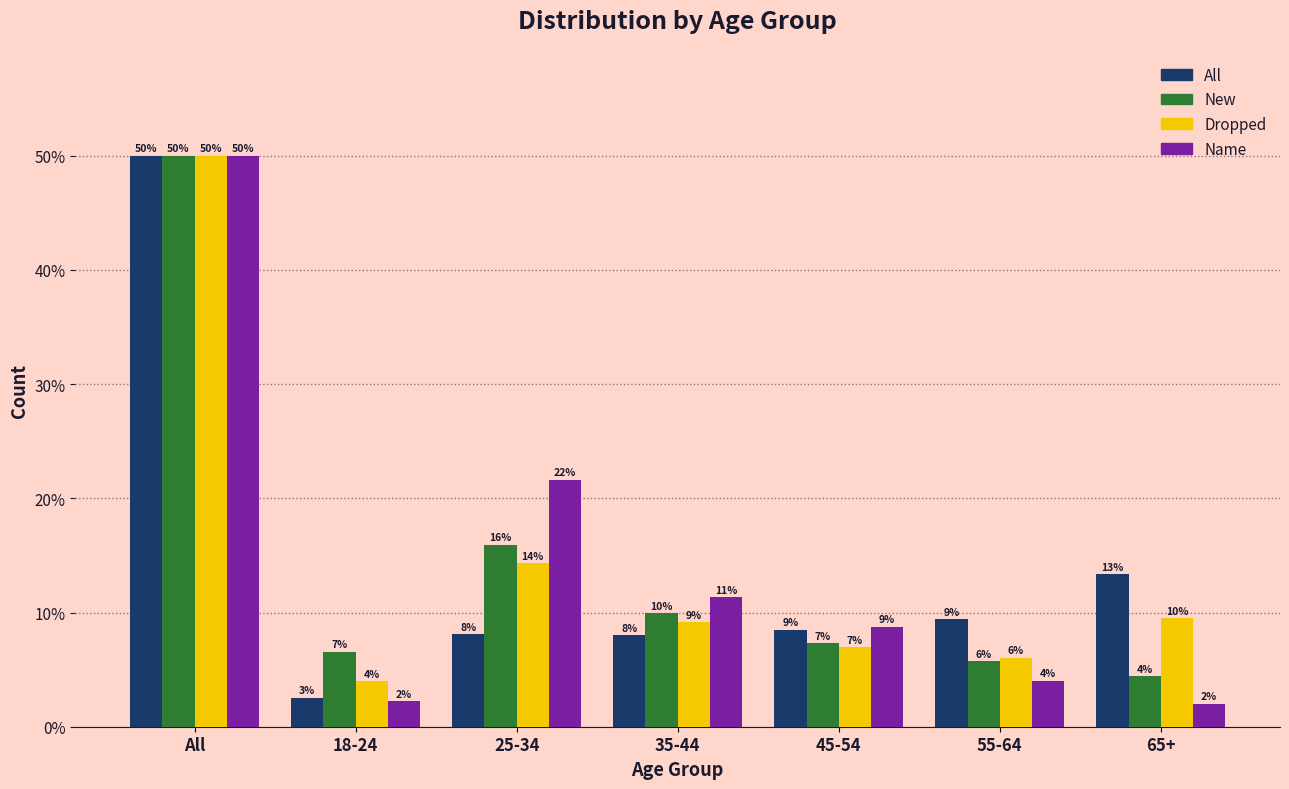

At which category is the sum across all series the highest?

All